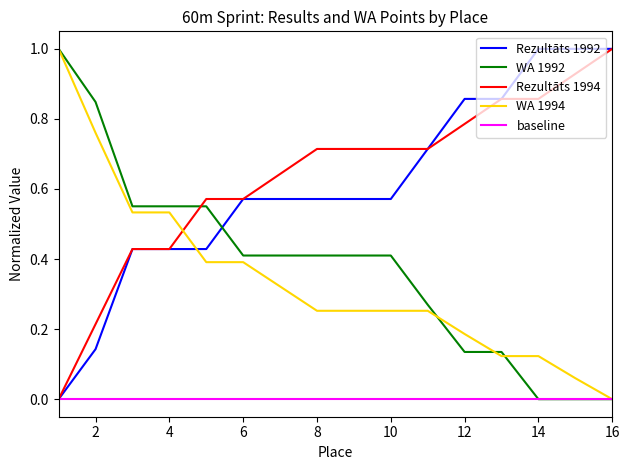

What are all the series names shown in the legend?

Rezultāts 1992, WA 1992, Rezultāts 1994, WA 1994, baseline